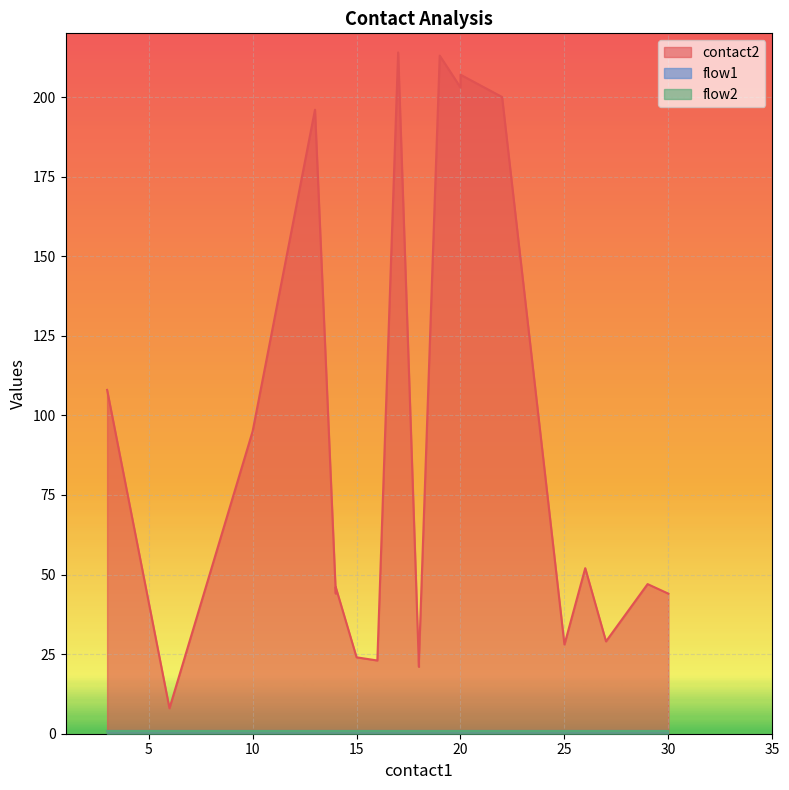

Reading left to right, what are all the values shown in this chart?

contact2: 3=108	6=8	10=95	13=196	14=44	14=46	15=24	16=23	17=214	18=21	18=23	19=213	20=203	20=207	22=200	25=28	26=52	27=29	29=47	30=44
flow1: 3=1	6=1	10=1	13=1	14=1	14=1	15=1	16=1	17=1	18=1	18=1	19=1	20=1	20=1	22=1	25=1	26=1	27=1	29=1	30=1
flow2: 3=1	6=1	10=1	13=1	14=1	14=1	15=1	16=1	17=1	18=1	18=1	19=1	20=1	20=1	22=1	25=1	26=1	27=1	29=1	30=1